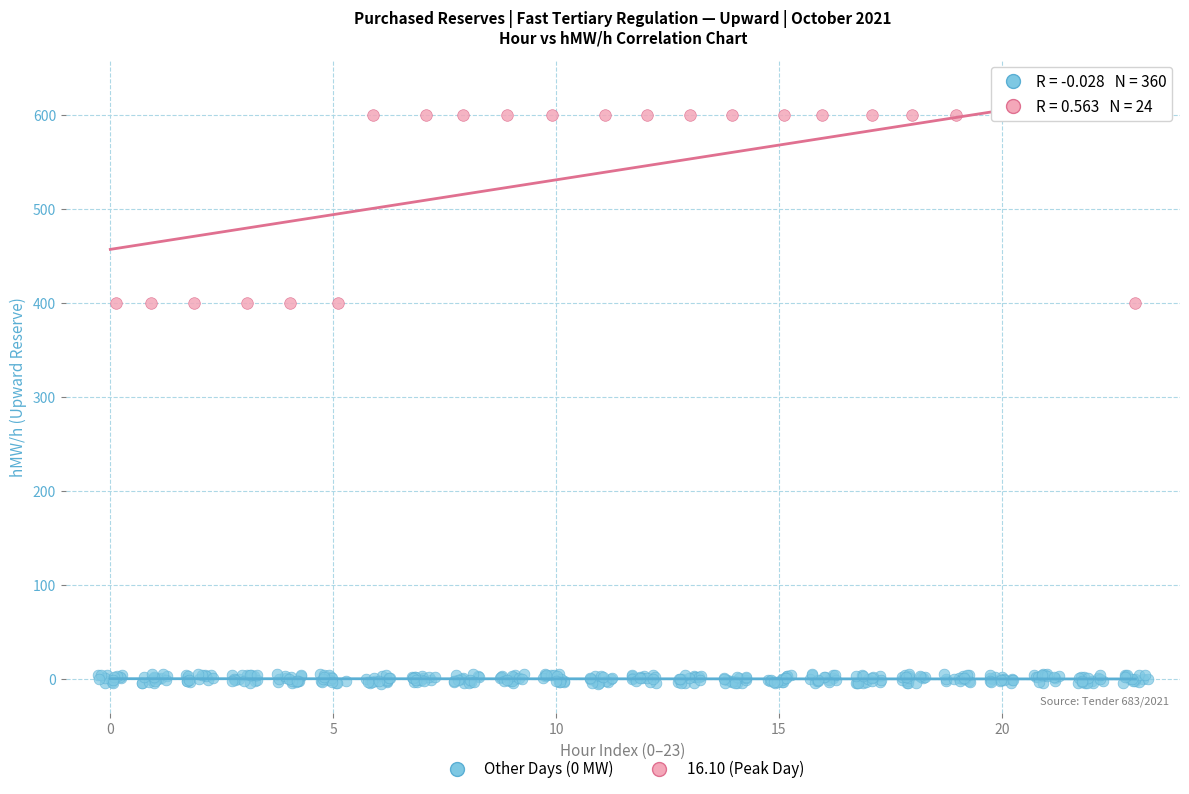

Which series has the largest Y range (max minus min)?

16.10 (Peak Day)